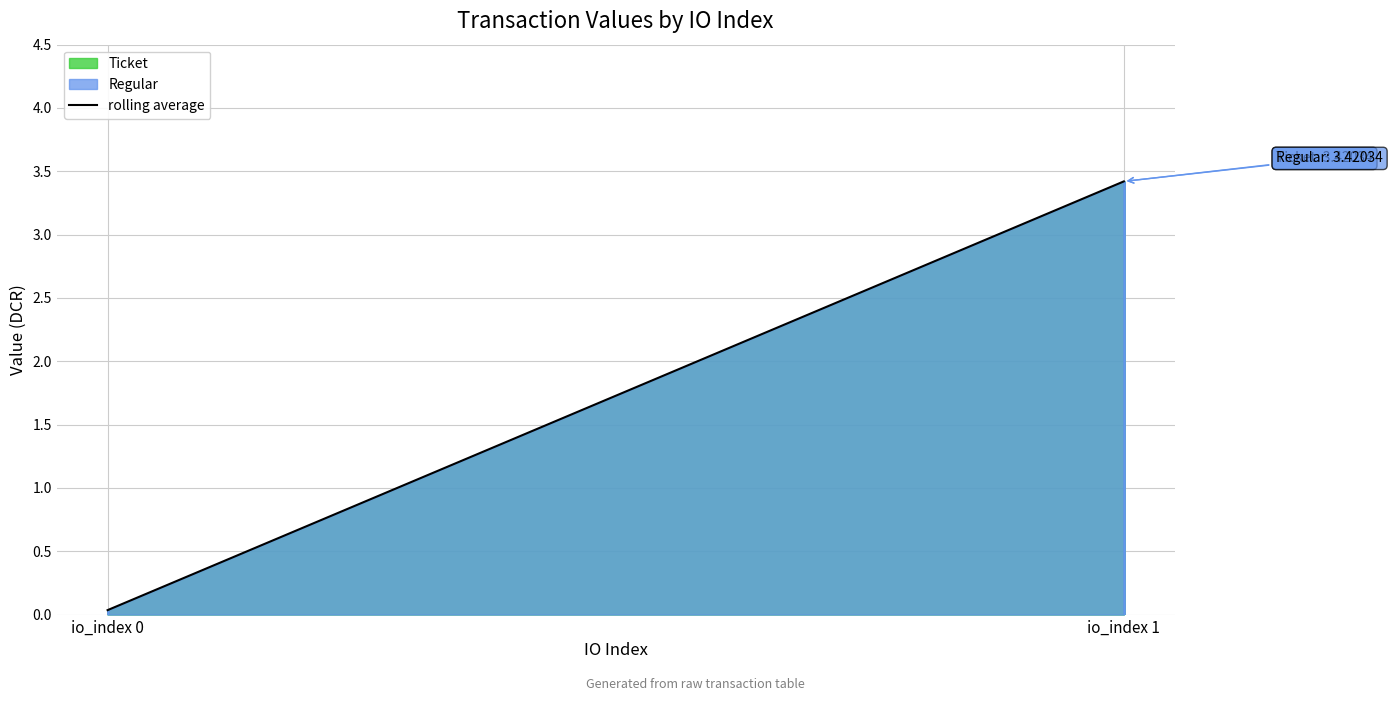

Reading left to right, extract all data points from this chart.

io_index 0=0.0	io_index 1=3.4